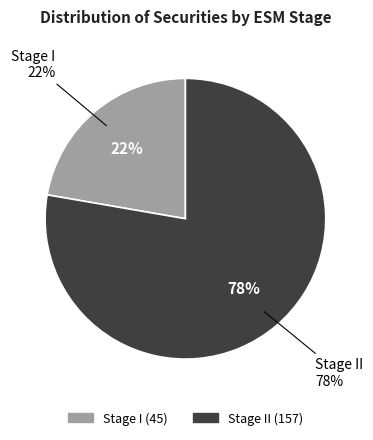

Which category has the biggest portion of the pie?

Stage II